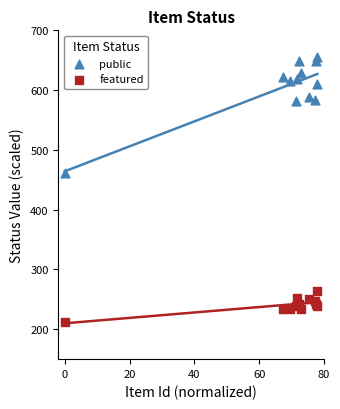

Across all series, what Y value is closest to 433?

461.6